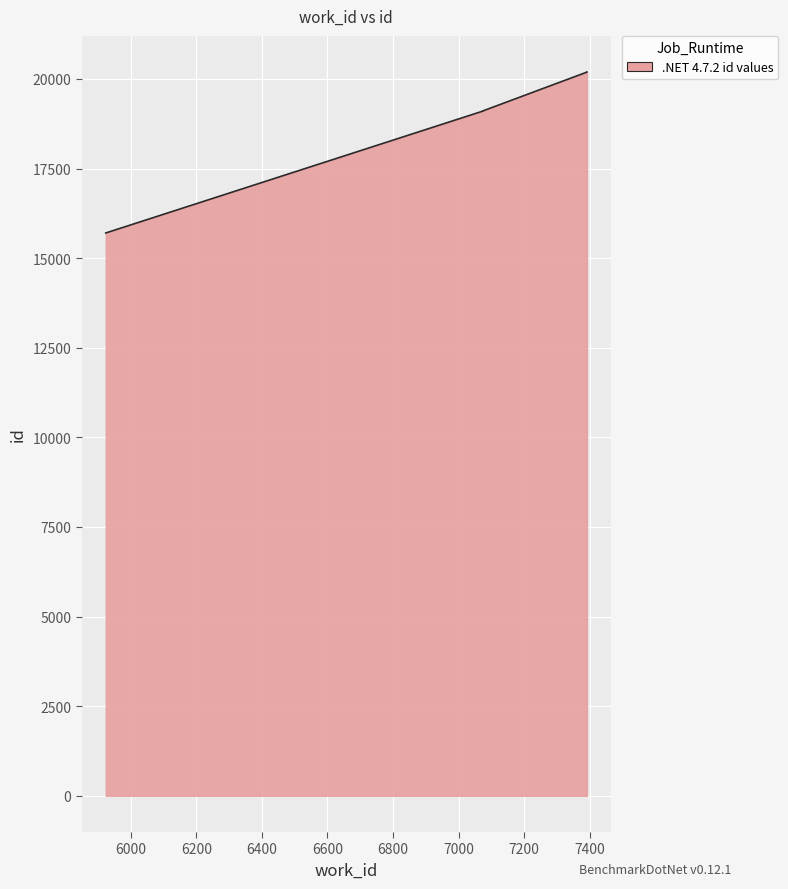

Rank the categories by value from lowest to highest.

5924, 7075, 7075, 7075, 7391, 7391